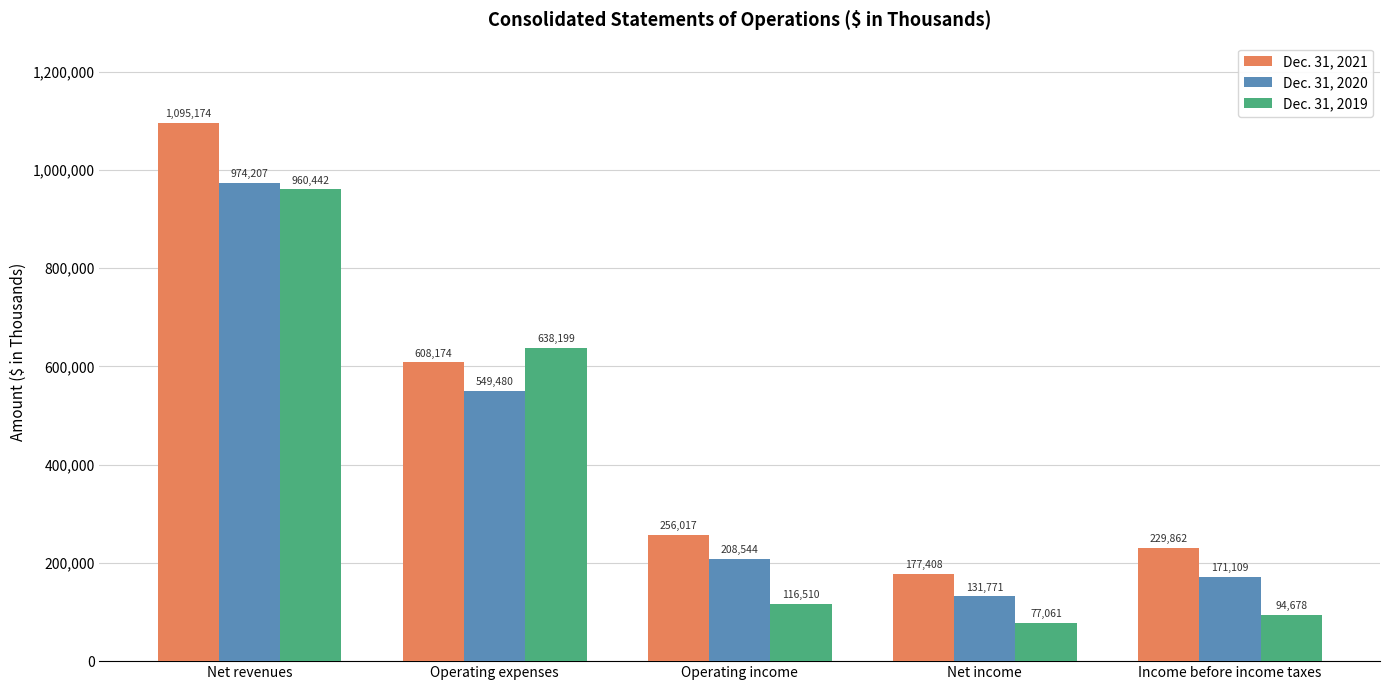

Where is Dec. 31, 2021 nearest to the value 636291?

Operating expenses